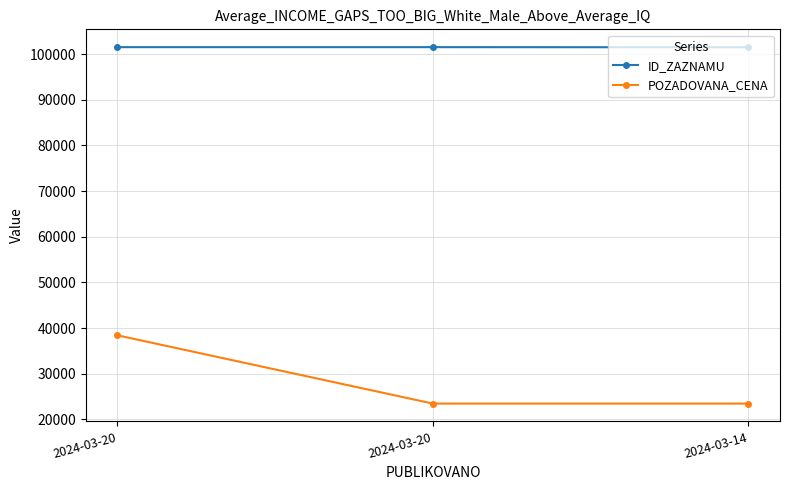

How many values in the ID_ZAZNAMU series are below 101538?

1